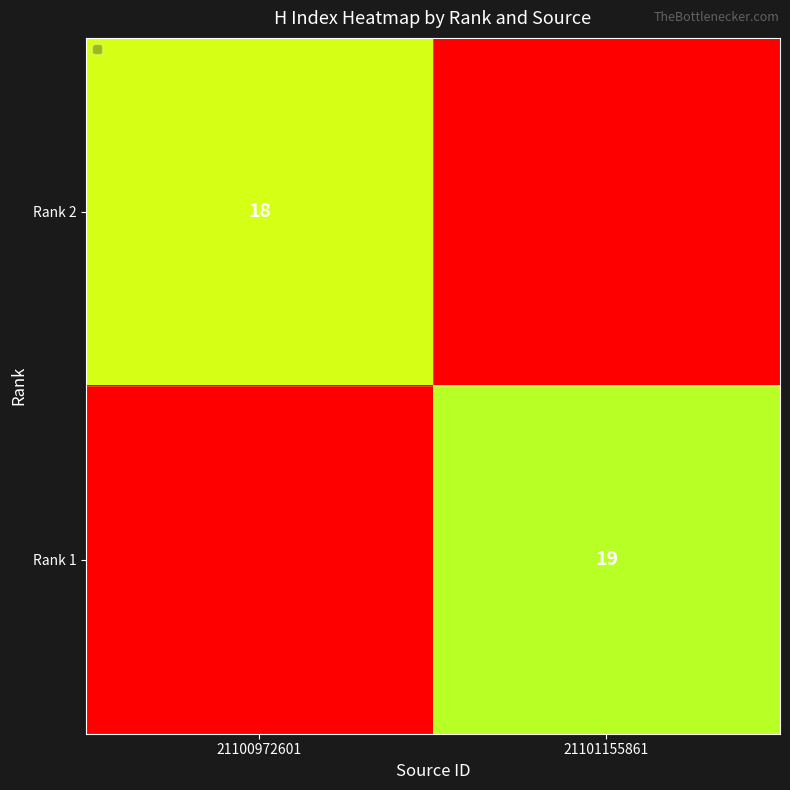

True or false: Rank 1 has a value of 28 at 21101155861.

False